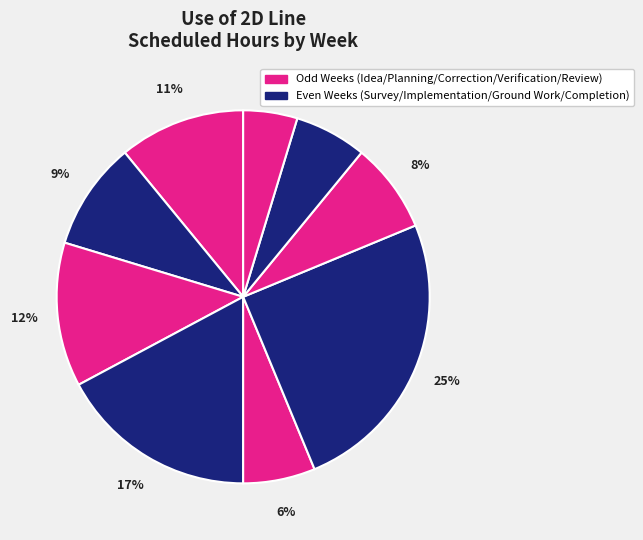

To the nearest percent, what is the difference between the largest and smallest slice percentages?

20%